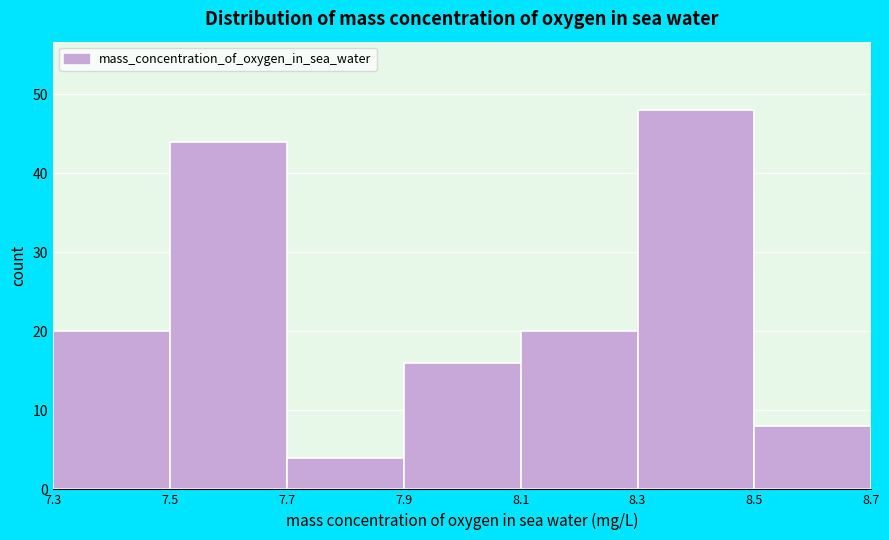

Reading left to right, transcribe this chart: for each bar, give the range it covers on the x-axis and its height. The values are not printed on the chart, so give them approximately, as read against the axis.

7.3 to 7.5: 20
7.5 to 7.7: 44
7.7 to 7.9: 4
7.9 to 8.1: 16
8.1 to 8.3: 20
8.3 to 8.5: 48
8.5 to 8.7: 8